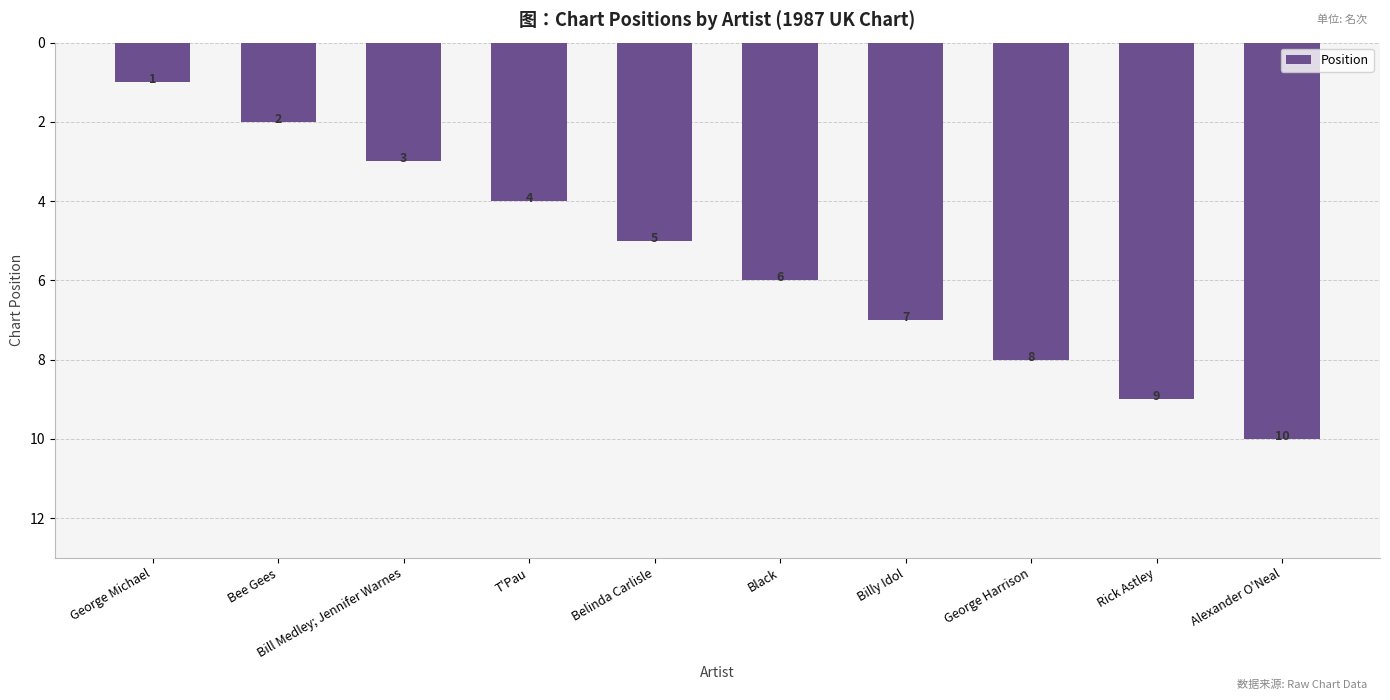

The chart shows a value of 5 at Belinda Carlisle. True or false?

True